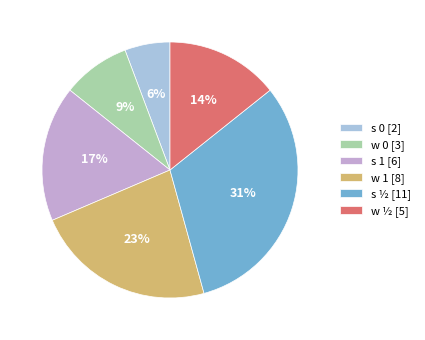

To the nearest percent, what percentage of the pie is s 1 [6]?

17%